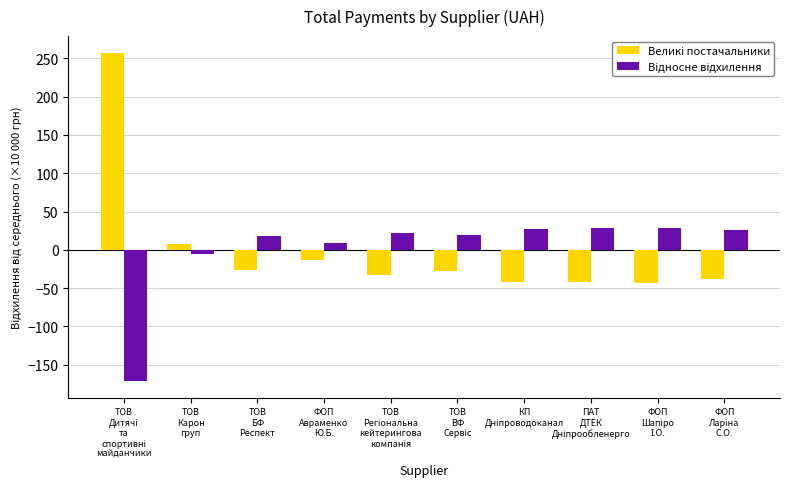

What is the total value across all series at ТОВ
БФ
Респект?

-8.8